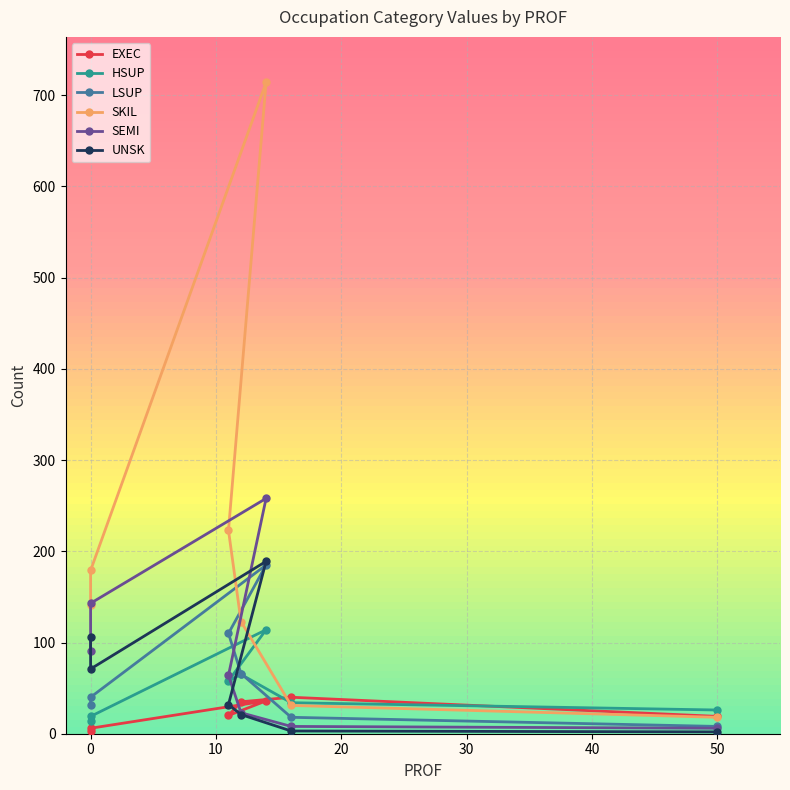

What is the maximum value for HSUP?

114